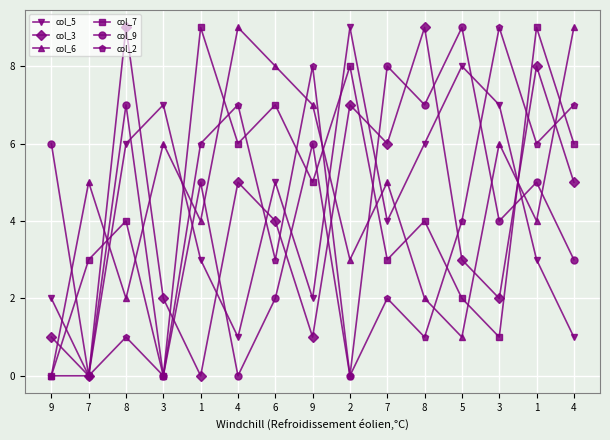

What is the total value across all series at 8?

29